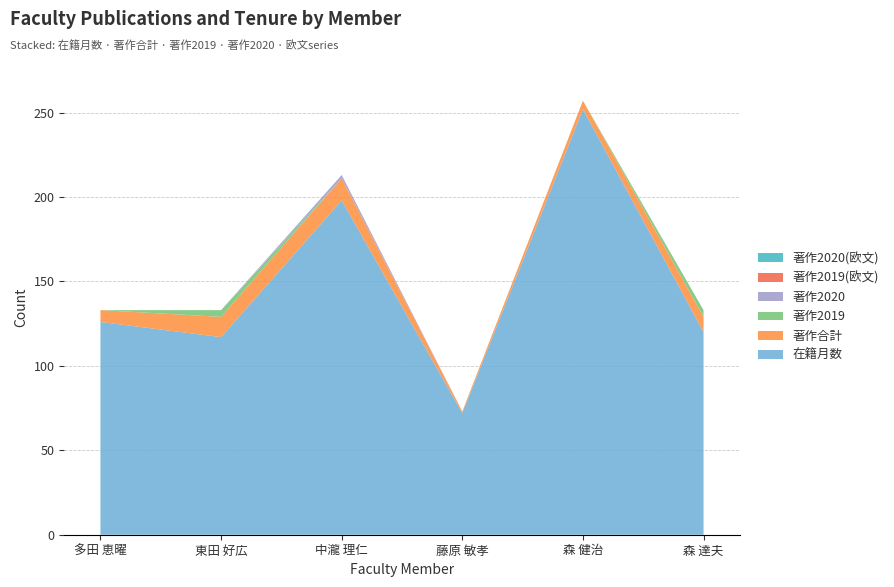

Reading left to right, list all the values displayed in this chart.

在籍月数: 126	117	198	72	252	120
著作合計: 7	12	13	1	5	9
著作2019: 0	4	0	0	0	4
著作2020: 0	0	2	0	0	0
著作2019(欧文): 0	0	0	0	0	0
著作2020(欧文): 0	0	0	0	0	0